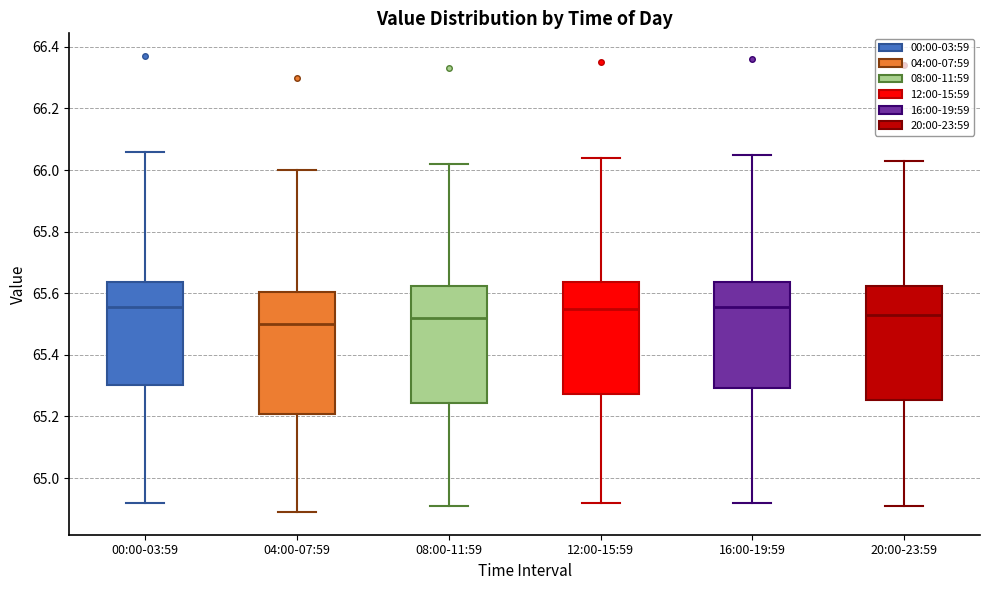

Reading left to right, read every box against the y-axis: the position of its median line, the range the box covers, and the ends of its whiskers. The values are not printed on the chart, so give them approximately, as read against the axis.

00:00-03:59: median 65.56, box 65.30 to 65.64, whiskers 64.92 to 66.06
04:00-07:59: median 65.50, box 65.20 to 65.60, whiskers 64.90 to 66.00
08:00-11:59: median 65.52, box 65.24 to 65.62, whiskers 64.92 to 66.02
12:00-15:59: median 65.56, box 65.28 to 65.64, whiskers 64.92 to 66.04
16:00-19:59: median 65.56, box 65.30 to 65.64, whiskers 64.92 to 66.06
20:00-23:59: median 65.54, box 65.26 to 65.62, whiskers 64.92 to 66.04